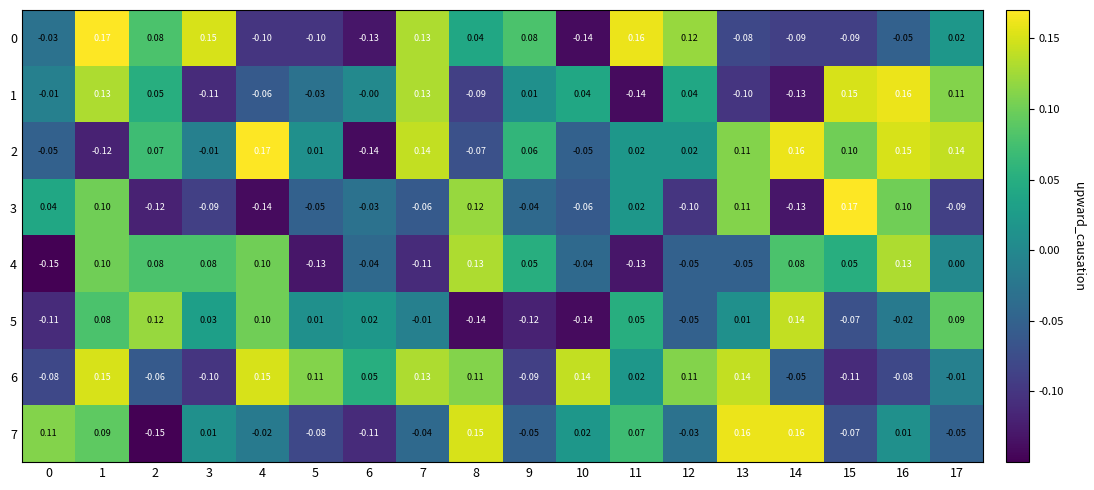

How many values in 0 are above zero?

9